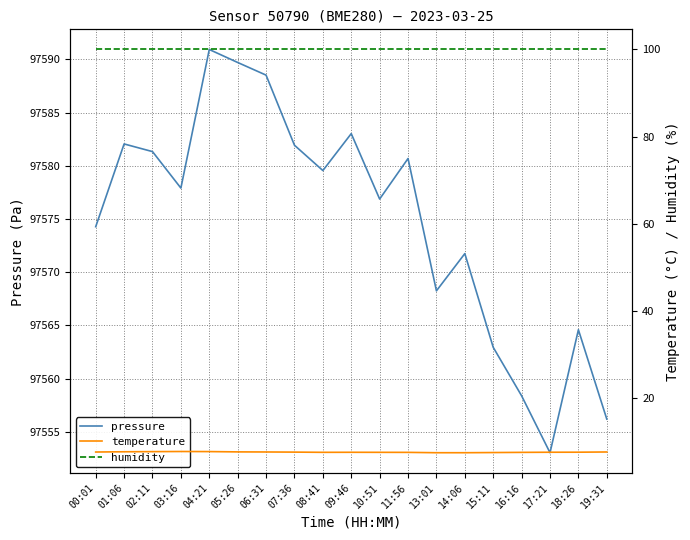

True or false: temperature and pressure cross at least once.

False